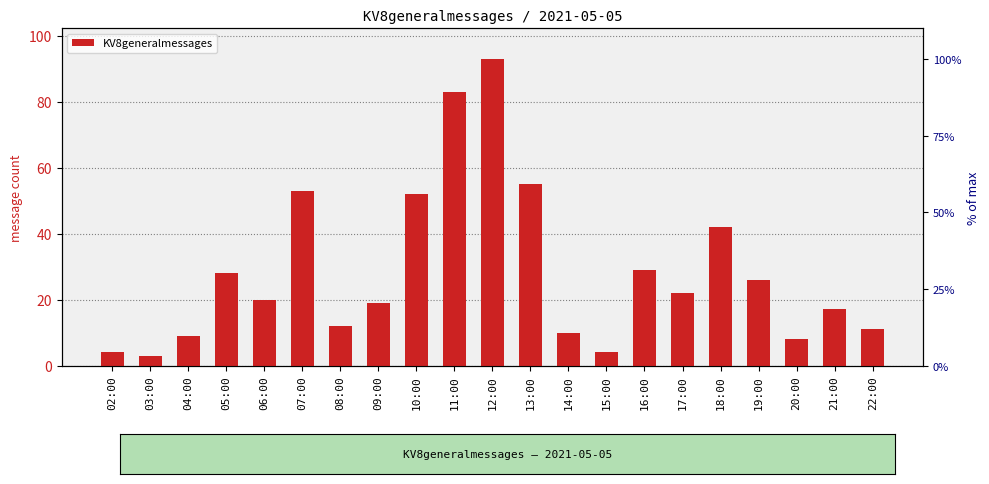

Reading right to left, list all the values displayed in this chart.

22:00=11	21:00=17	20:00=8	19:00=26	18:00=42	17:00=22	16:00=29	15:00=4	14:00=10	13:00=55	12:00=93	11:00=83	10:00=52	09:00=19	08:00=12	07:00=53	06:00=20	05:00=28	04:00=9	03:00=3	02:00=4